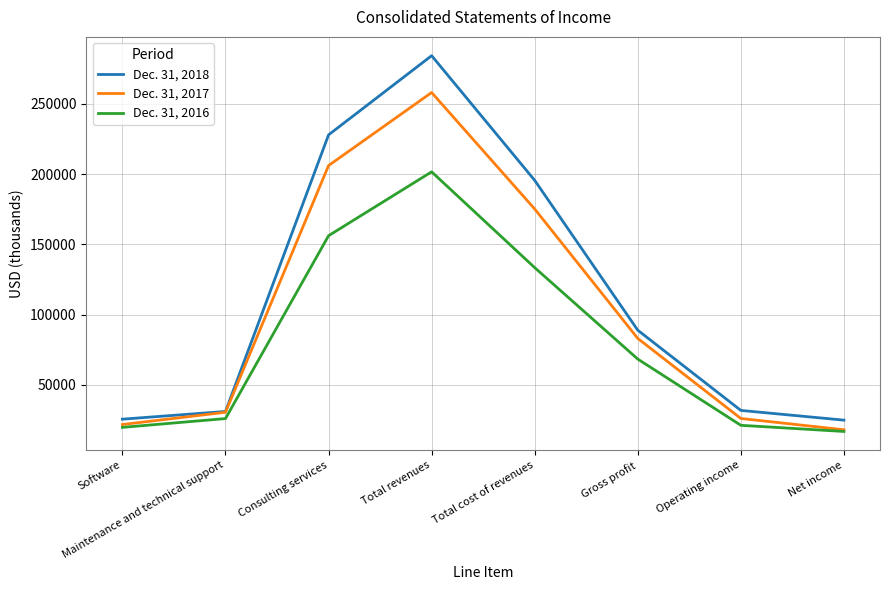

Which series has the largest range (max minus min)?

Dec. 31, 2018